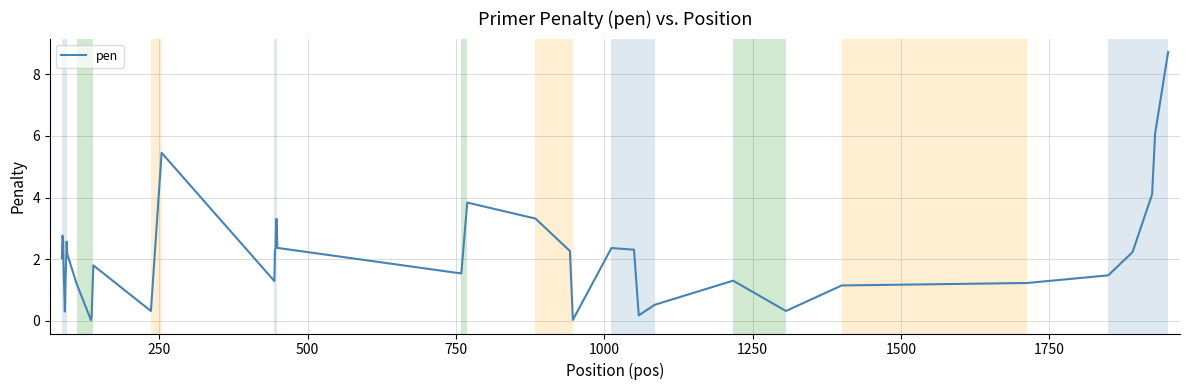

What is the greatest value displayed?

8.7